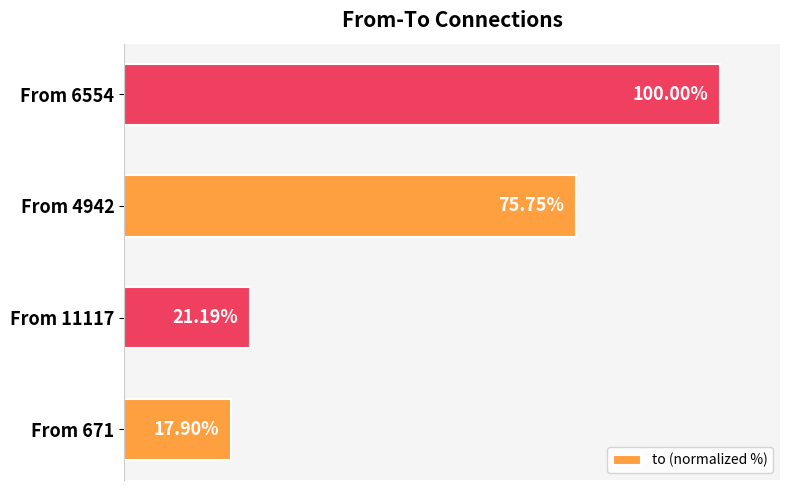

Rank the categories by value from lowest to highest.

From 671, From 11117, From 4942, From 6554